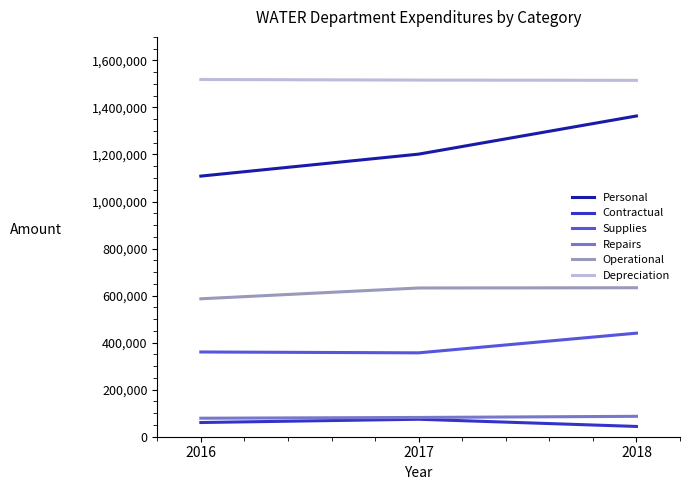

What is the spread (max minus min) of values at 2016?

1458478